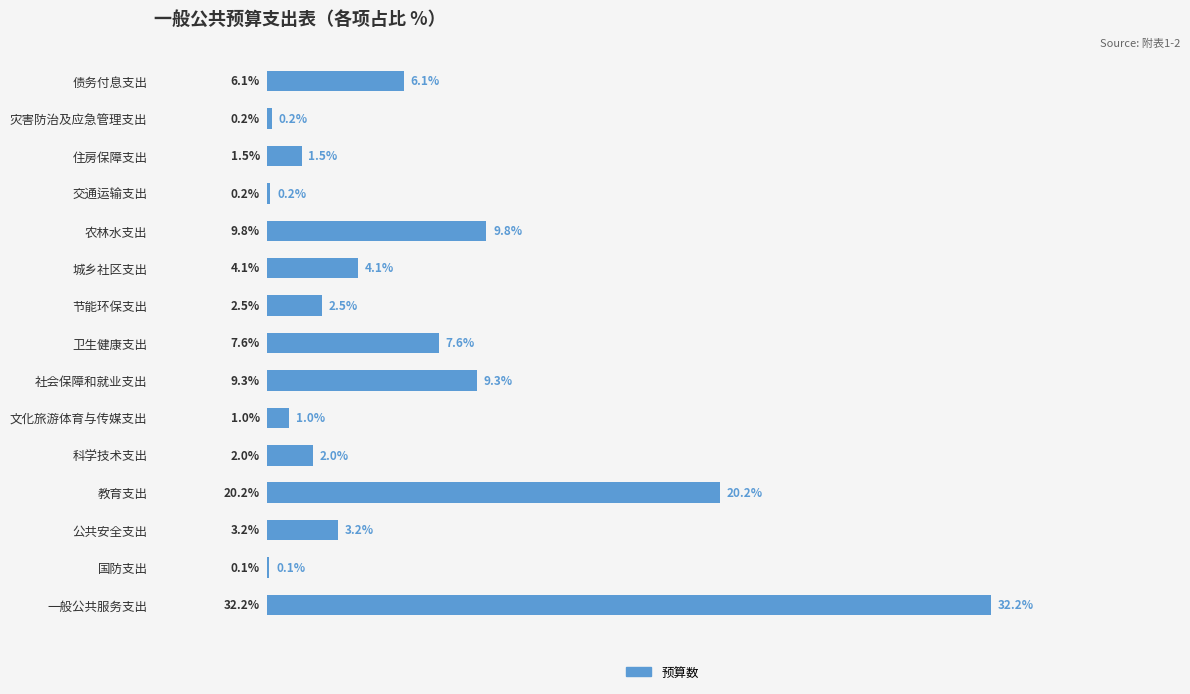

Where is the data nearest to the value 16?

教育支出